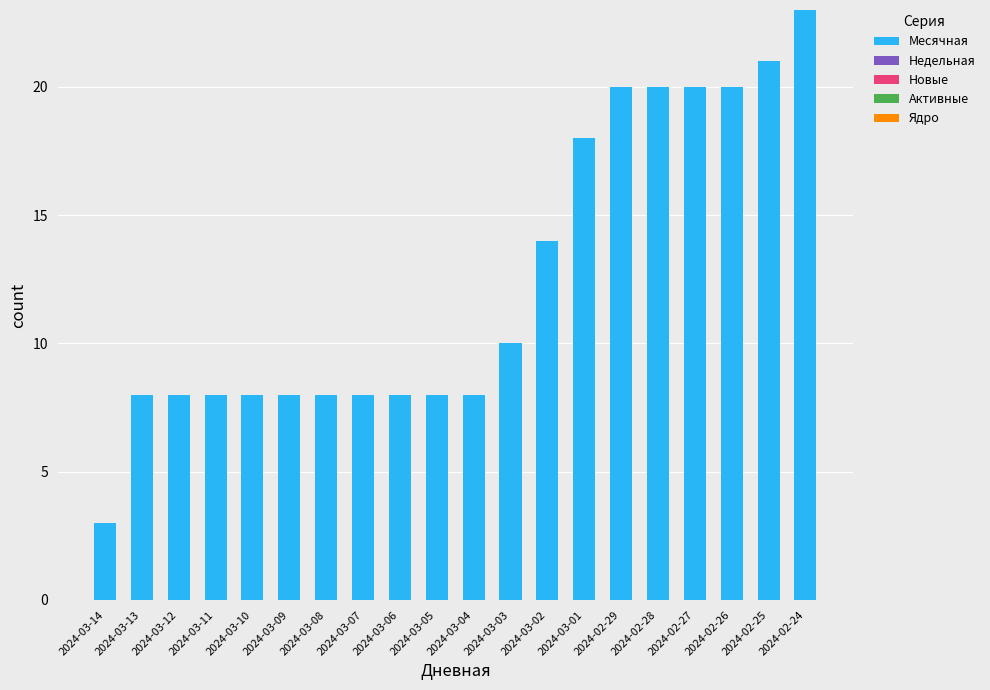

What is the value of the 5th bar from the left?

8